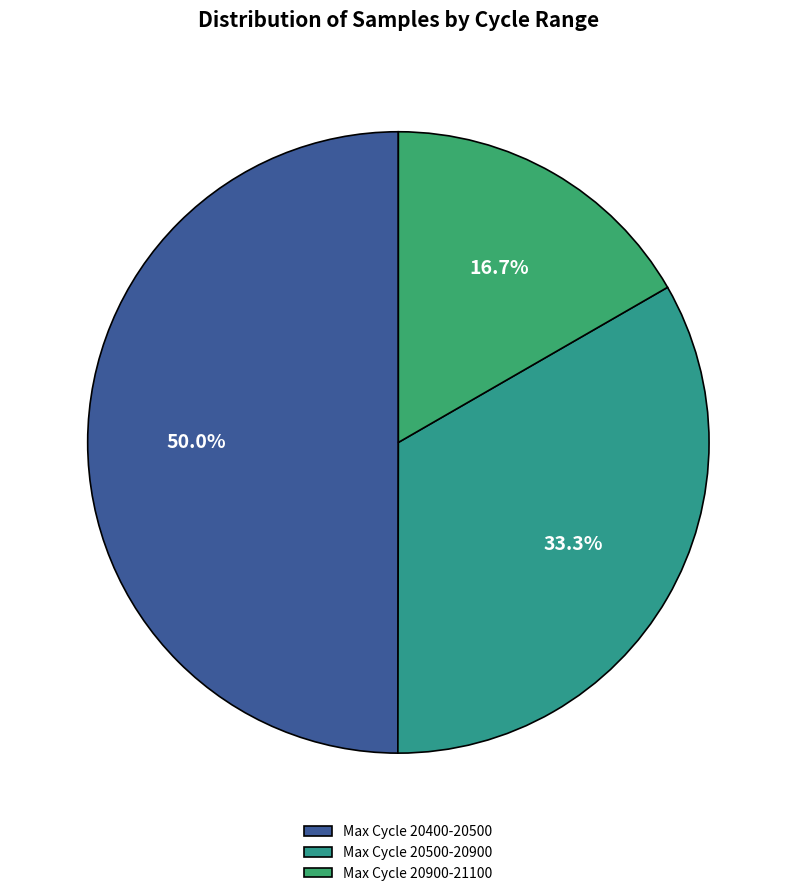

Count the number of slices in the pie.

3